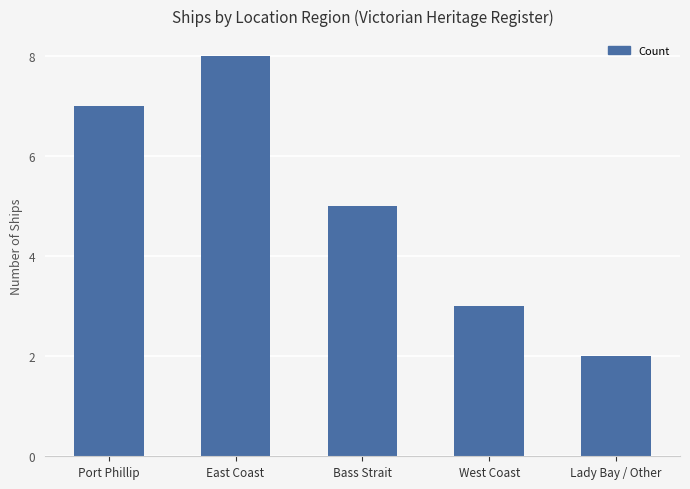

Rank the categories by value from highest to lowest.

East Coast, Port Phillip, Bass Strait, West Coast, Lady Bay / Other